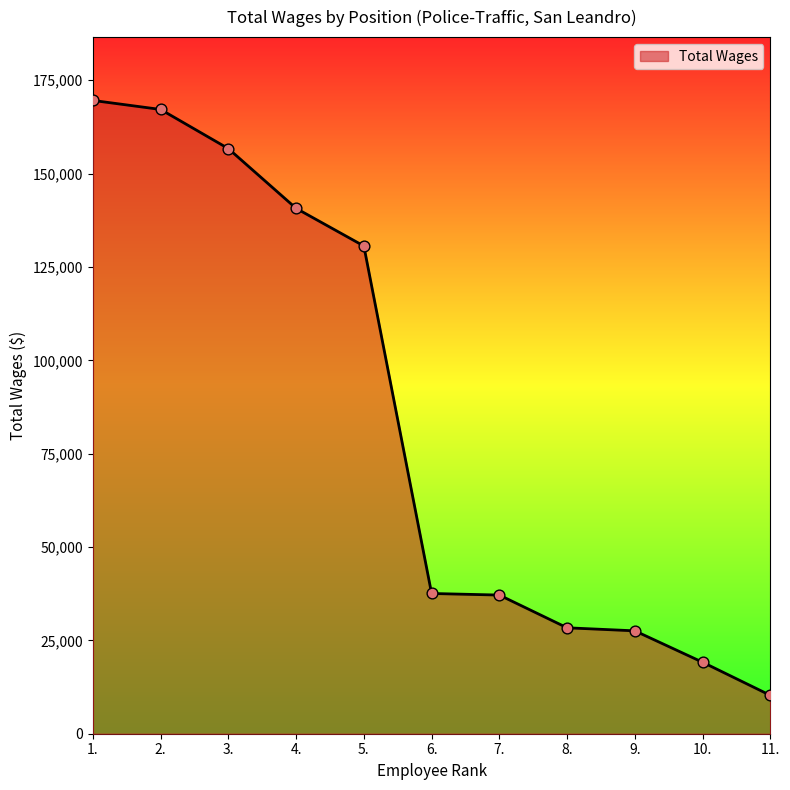

What is the change in value from 6. to 10.?

-18408